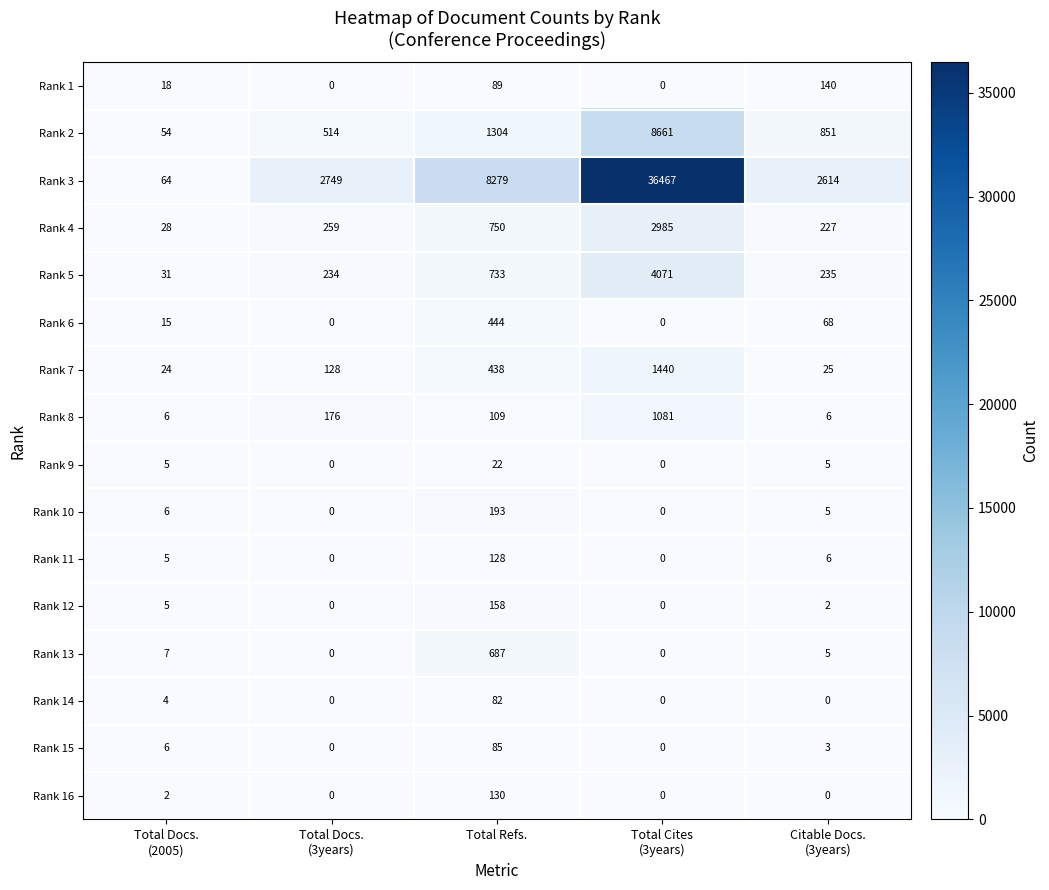

Which series has the widest spread of values?

Rank 3